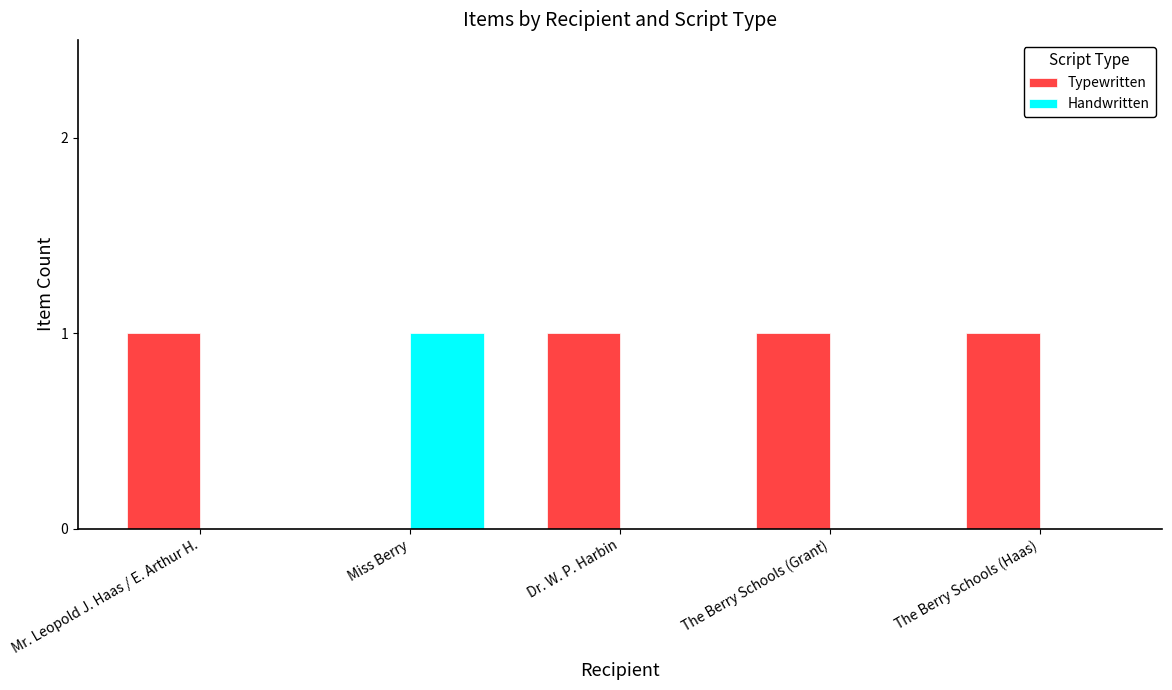

Are the bars grouped side by side (vs. stacked)?

Yes